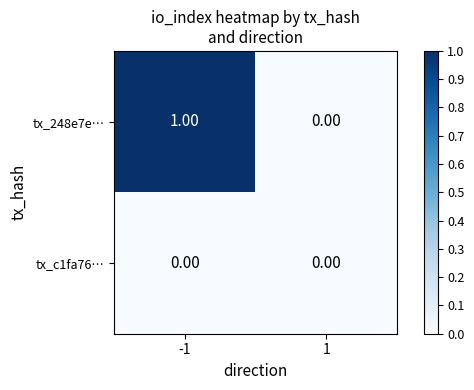

List the labels in order of tx_248e7e… value, largest first.

-1, 1